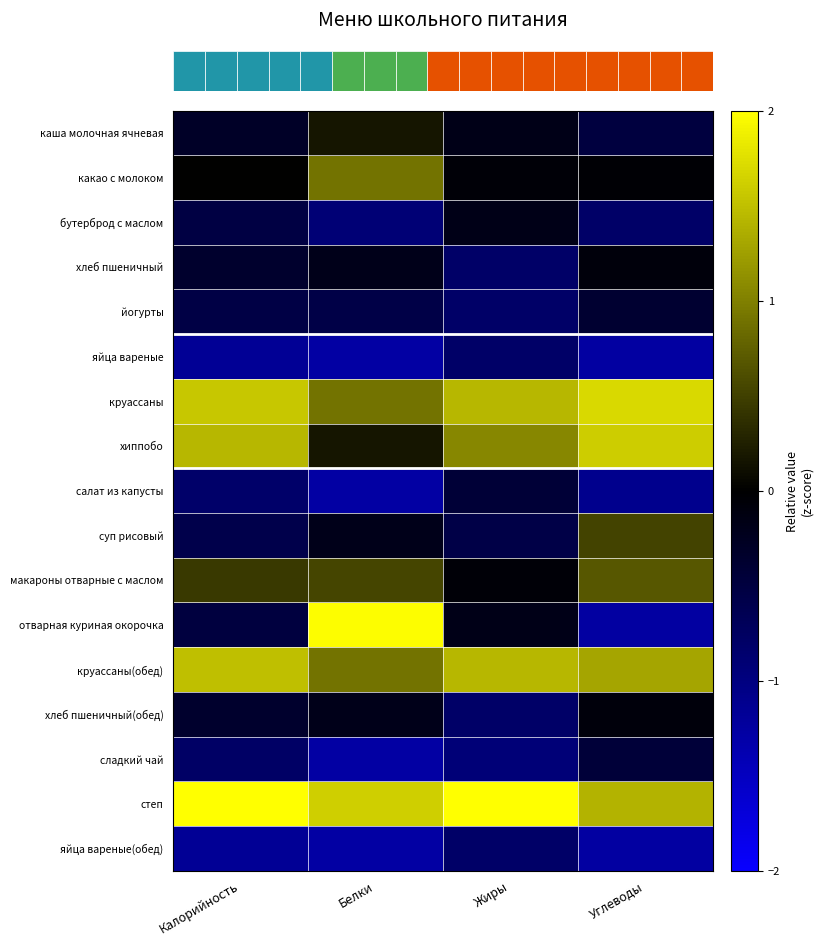

True or false: степ has a value of 0.9 at Углеводы.

False